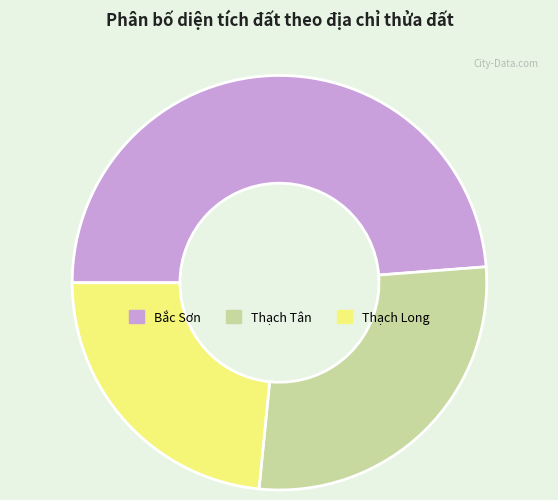

Rank the categories by value from highest to lowest.

Bắc Sơn, Thạch Tân, Thạch Long